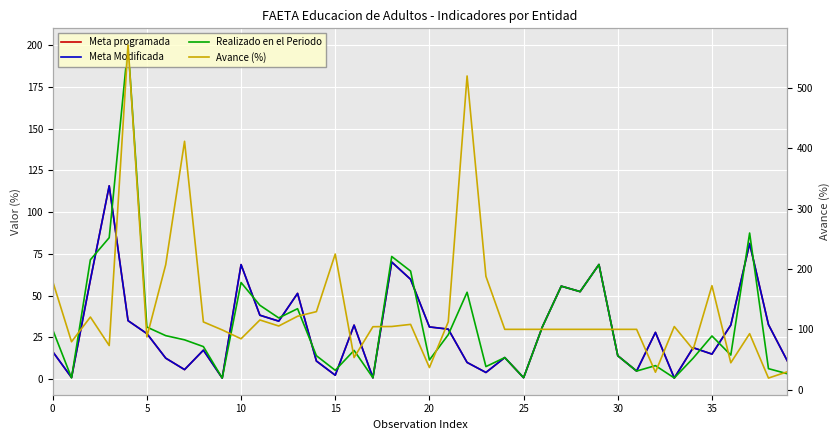

What is the spread (max minus min) of values at 39?

26.4